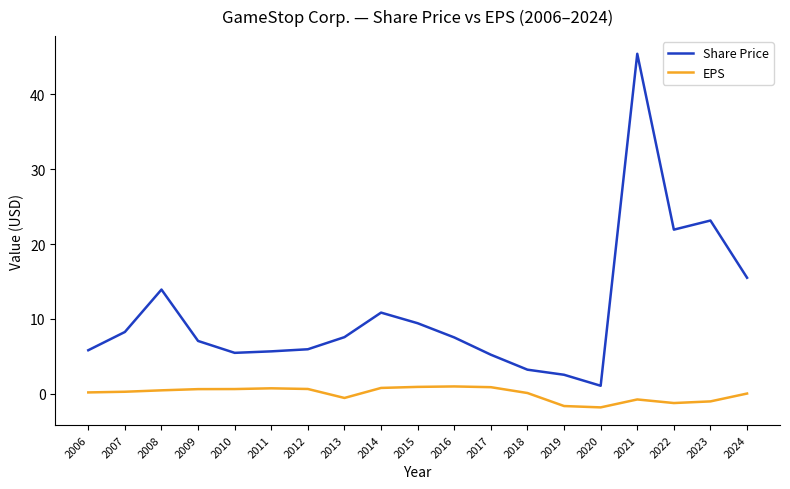

What is the smallest value displayed?

-1.8